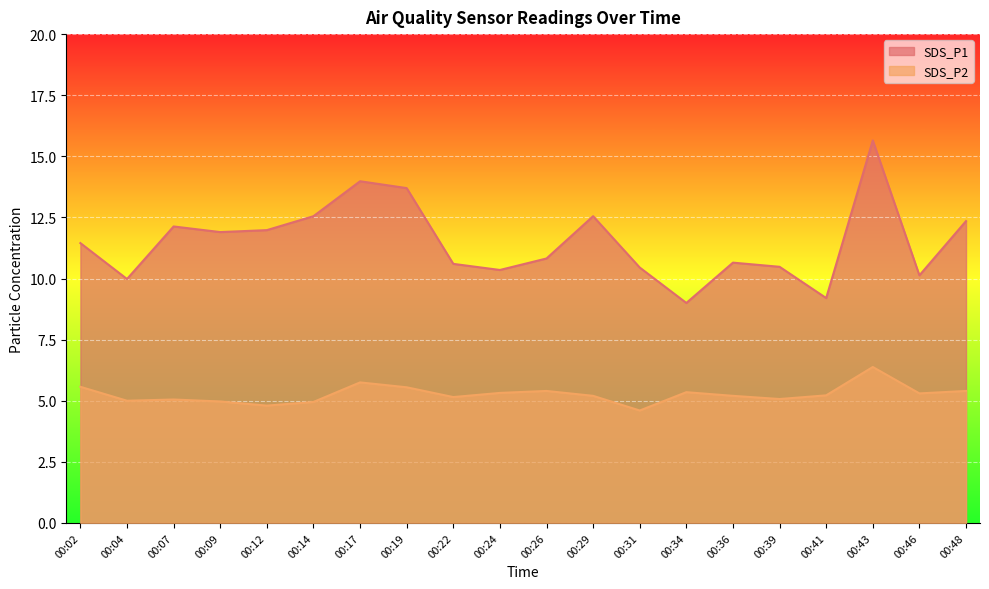

Reading left to right, list all the values displayed in this chart.

SDS_P1: 00:02=11.4	00:04=10.0	00:07=12.1	00:09=11.9	00:12=12.0	00:14=12.6	00:17=14.0	00:19=13.7	00:22=10.6	00:24=10.3	00:26=10.8	00:29=12.6	00:31=10.4	00:34=9.0	00:36=10.7	00:39=10.5	00:41=9.2	00:43=15.7	00:46=10.1	00:48=12.3
SDS_P2: 00:02=5.6	00:04=5.0	00:07=5.0	00:09=5.0	00:12=4.8	00:14=5.0	00:17=5.8	00:19=5.5	00:22=5.2	00:24=5.3	00:26=5.4	00:29=5.2	00:31=4.6	00:34=5.3	00:36=5.2	00:39=5.1	00:41=5.2	00:43=6.4	00:46=5.3	00:48=5.4